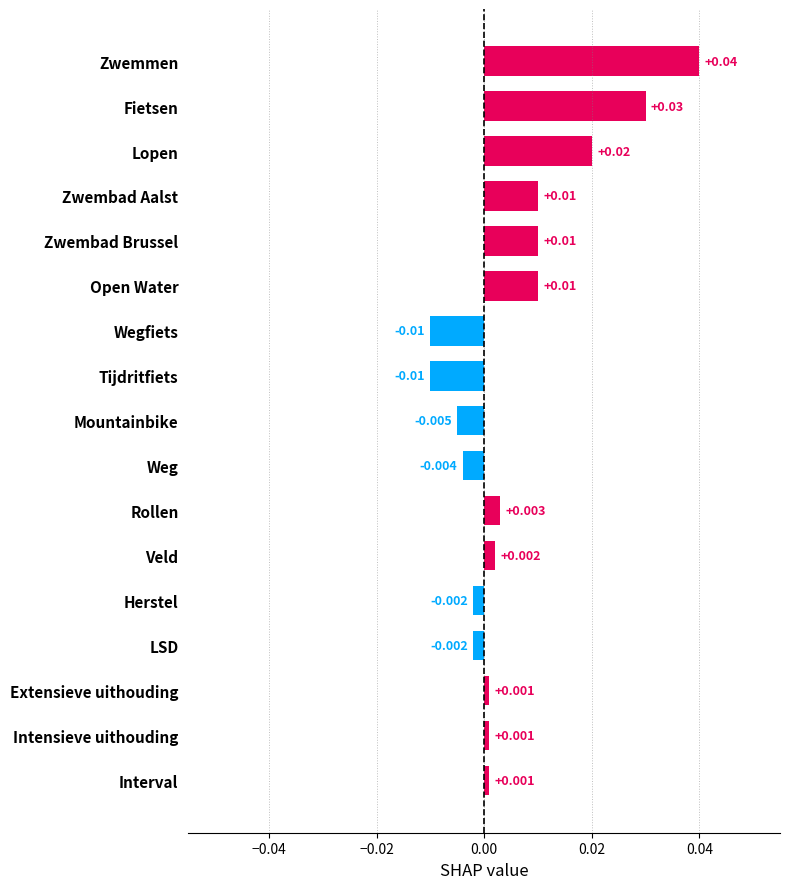

Which has a higher value, Veld or LSD?

Veld